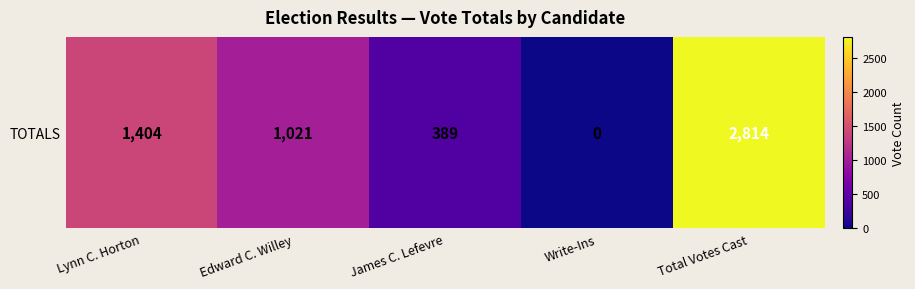

Read the value at Lynn C. Horton.

1404